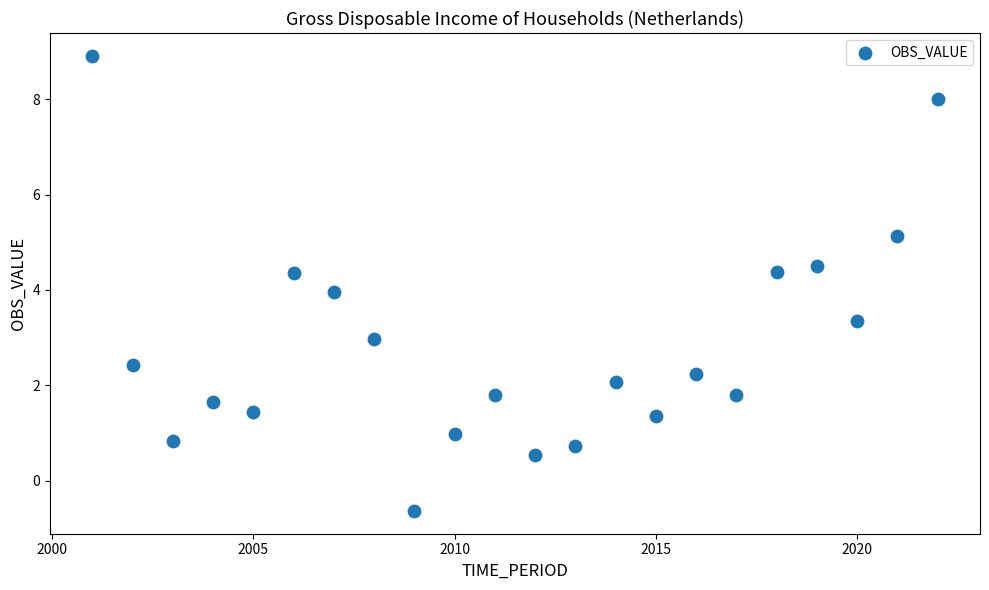

What is the range of Y values (max minus min)?

9.5